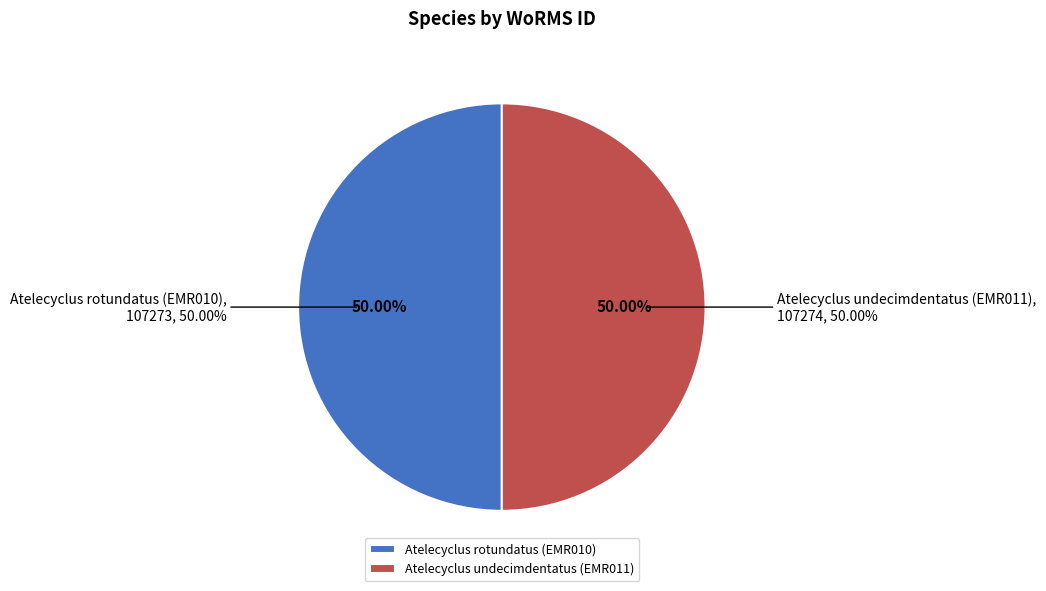

What portion of the pie excludes Atelecyclus undecimdentatus (EMR011)?

50.0%